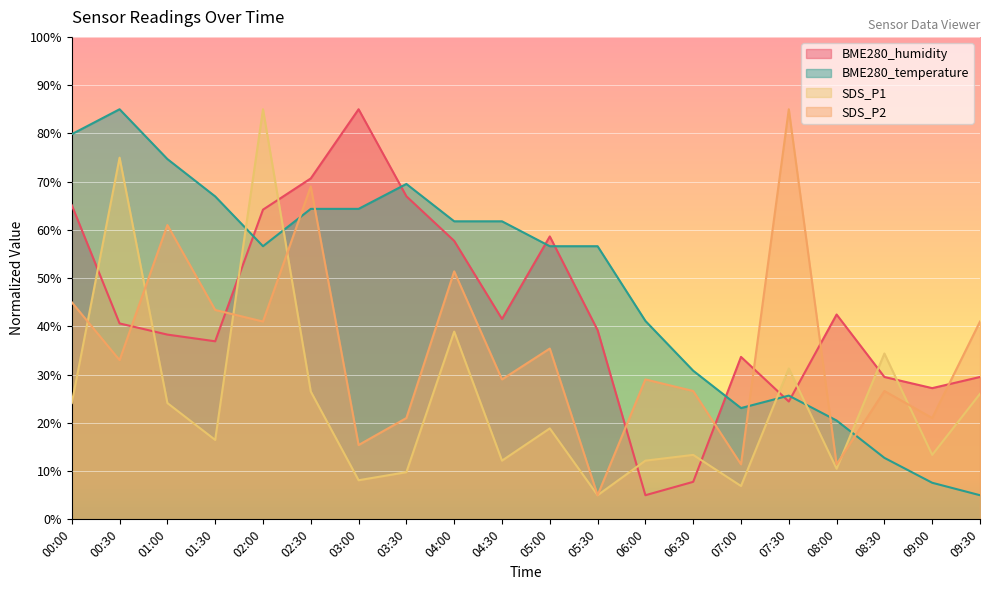

Between which two adjacent categories do SDS_P1 and BME280_humidity first intersect?

00:00 and 00:30